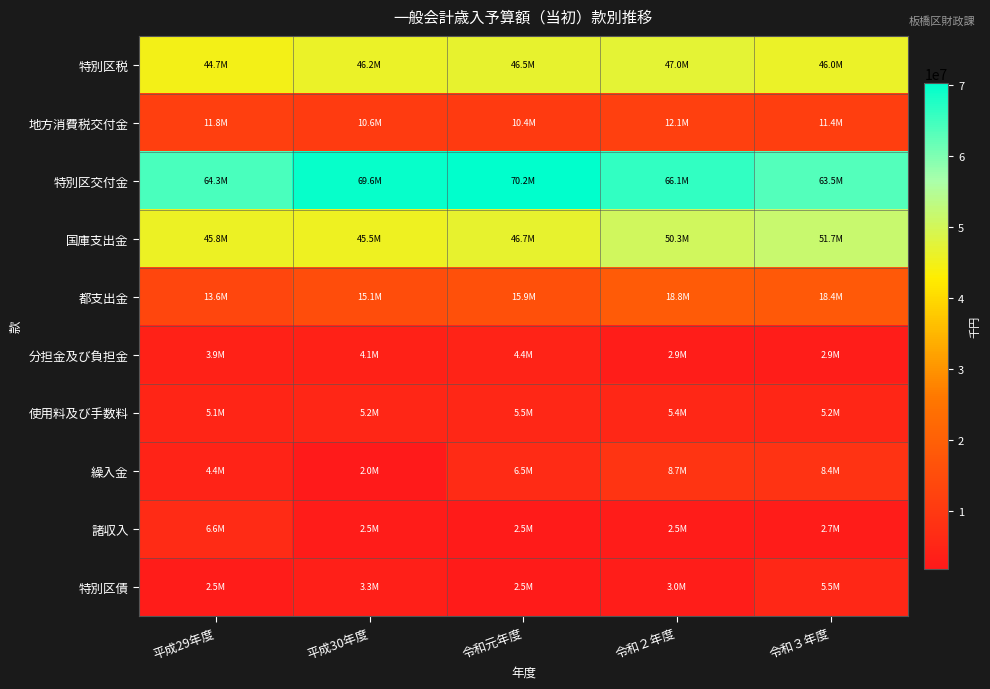

How many series are shown in this chart?

10